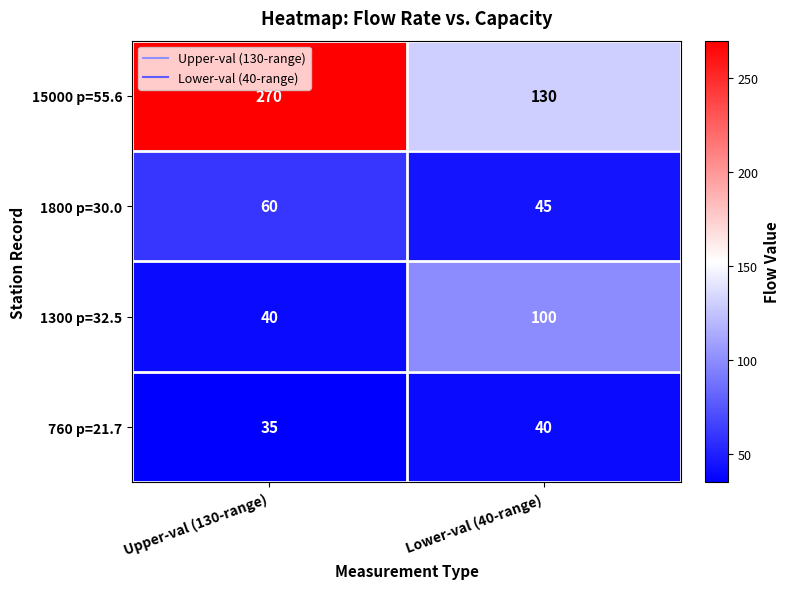

Which series has the widest spread of values?

15000 p=55.6